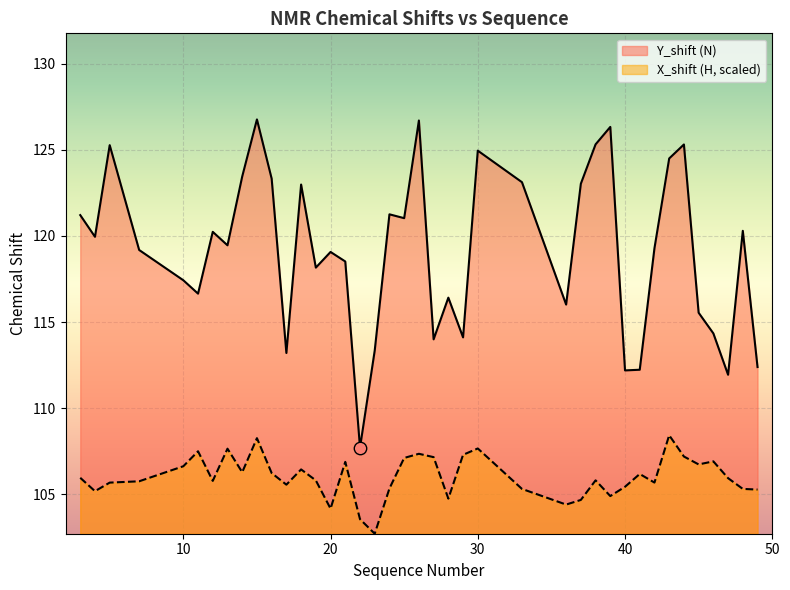

Is the value of X_shift (H) at 24 greater than the value of Y_shift (N) at 40?

No